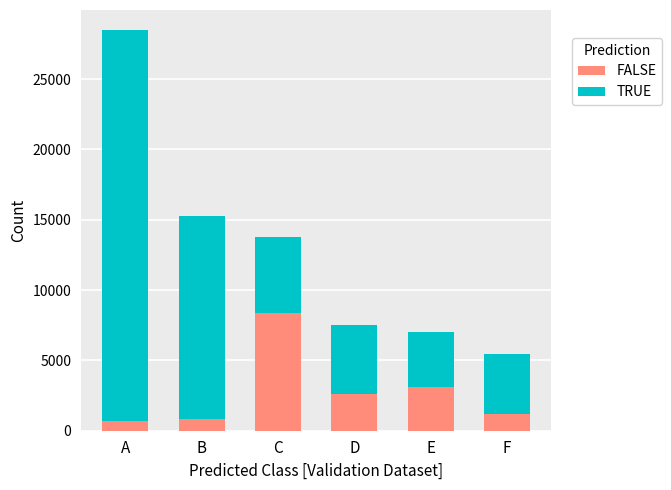

What is the sum of all FALSE values?

16645.0